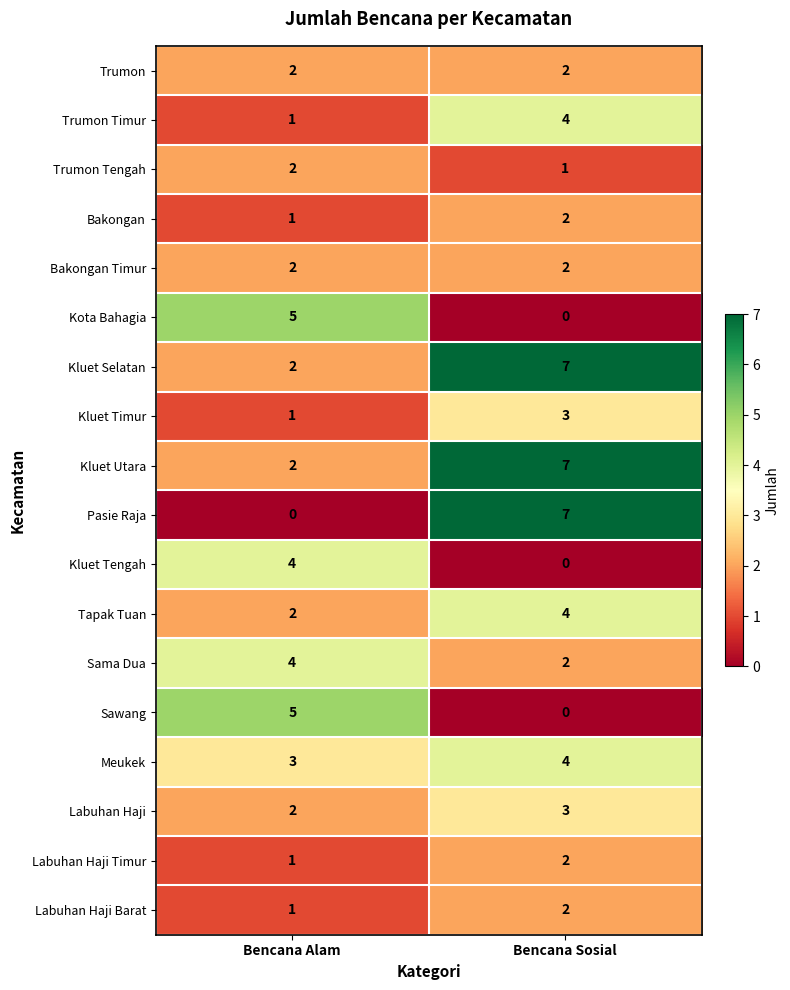

Rank the categories by Labuhan Haji Barat value from lowest to highest.

Bencana Alam, Bencana Sosial